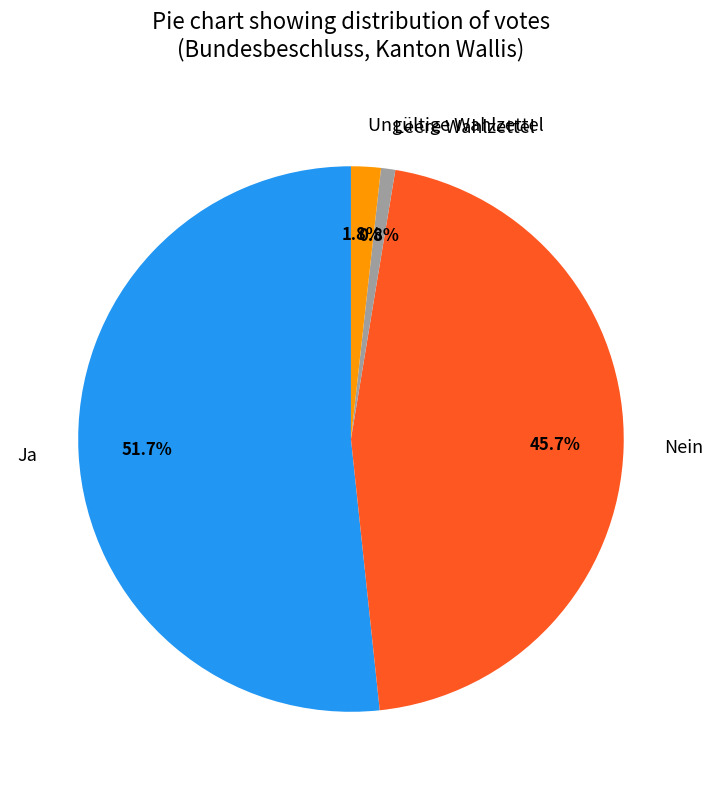

Rank the categories by value from highest to lowest.

Ja, Nein, Ungültige Wahlzettel, Leere Wahlzettel